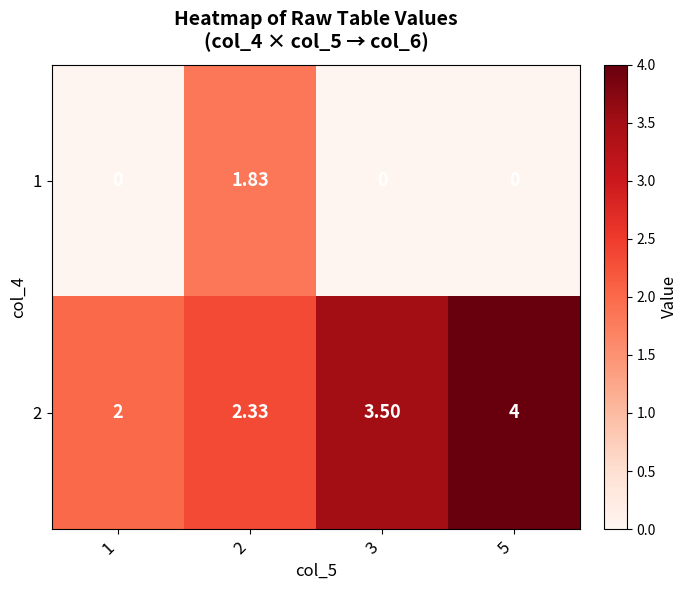

Which series has the widest spread of values?

2